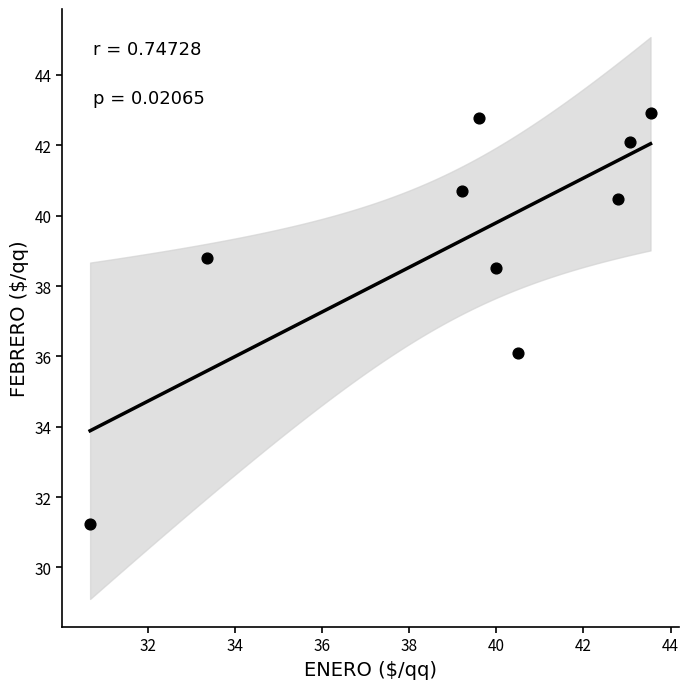

What is the range of Y values (max minus min)?

11.7